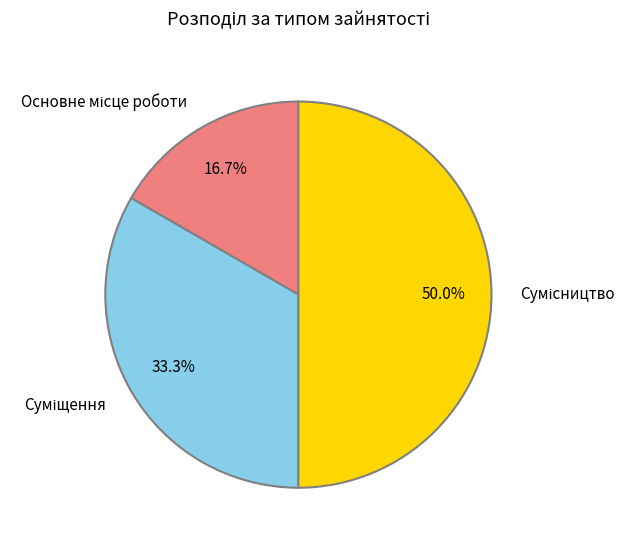

The Суміщення slice represents 24% of the pie. True or false?

False